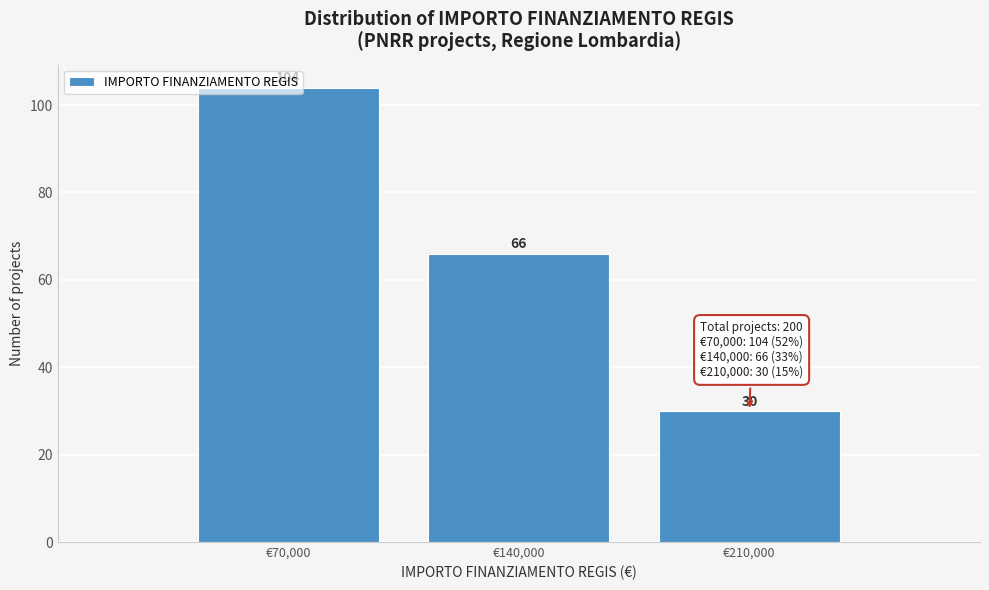

Which has a higher value, €140,000 or €70,000?

€70,000